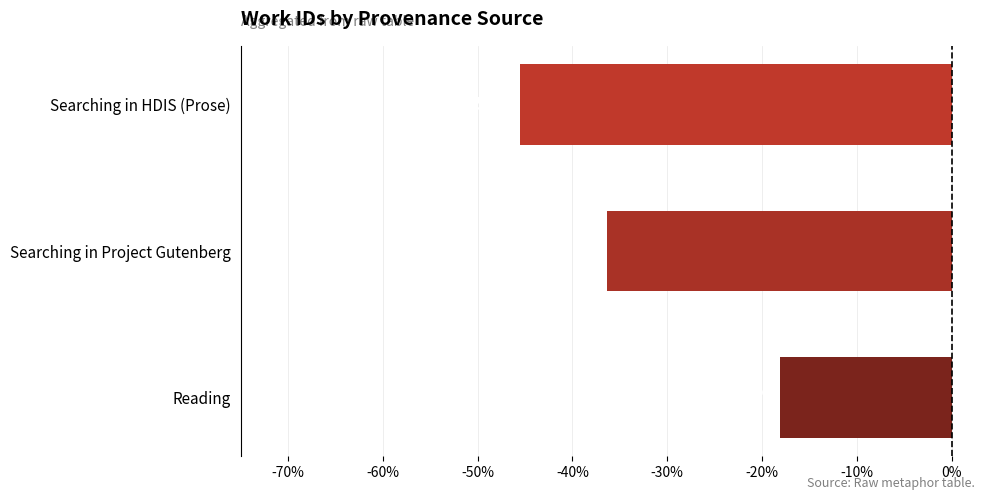

Is it true that the value at Searching in Project Gutenberg is -36.4?

True